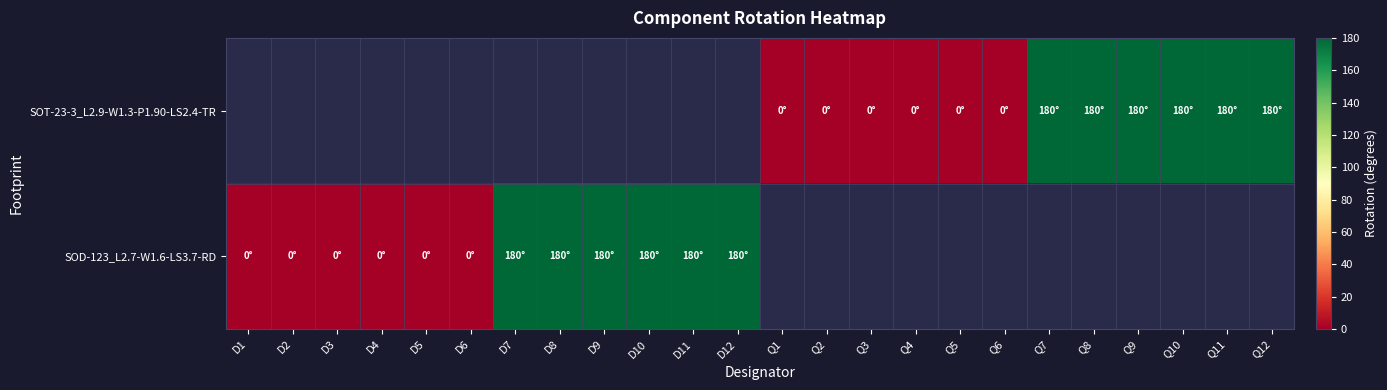

Which series has the widest spread of values?

SOD-123_L2.7-W1.6-LS3.7-RD